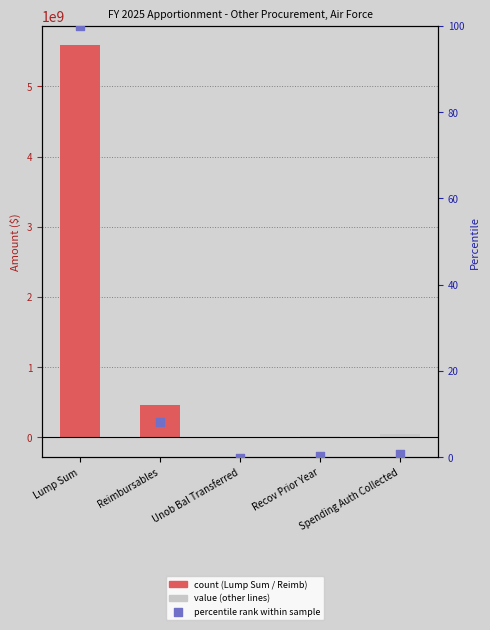

What is the total value across all series at Reimbursables?

453667853.1